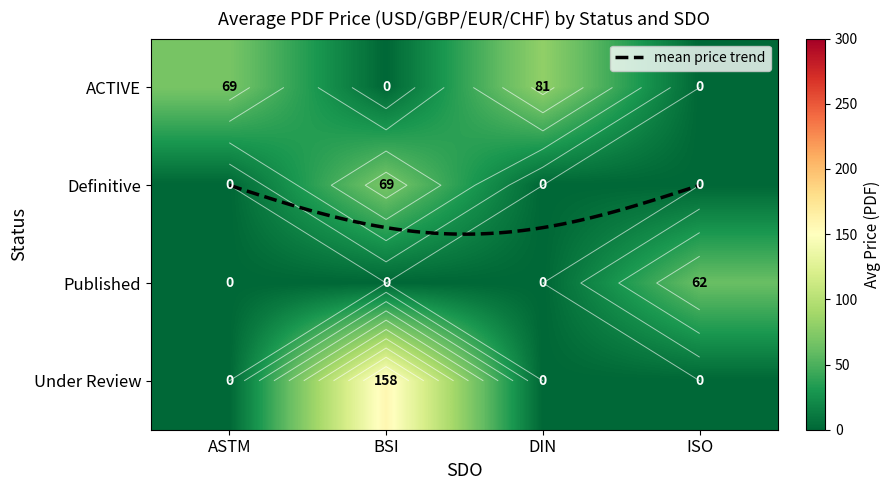

Which series has the largest total across all categories?

Under Review